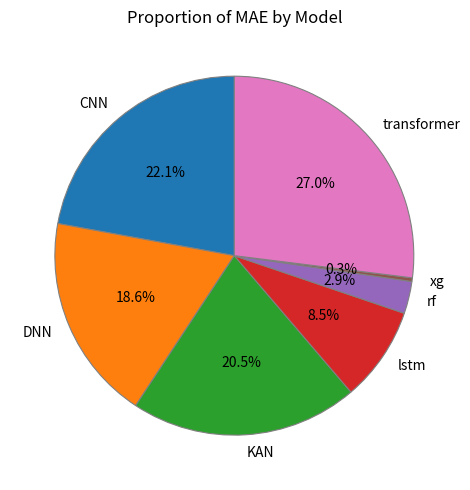

Rank the categories by value from lowest to highest.

xg, rf, lstm, DNN, KAN, CNN, transformer